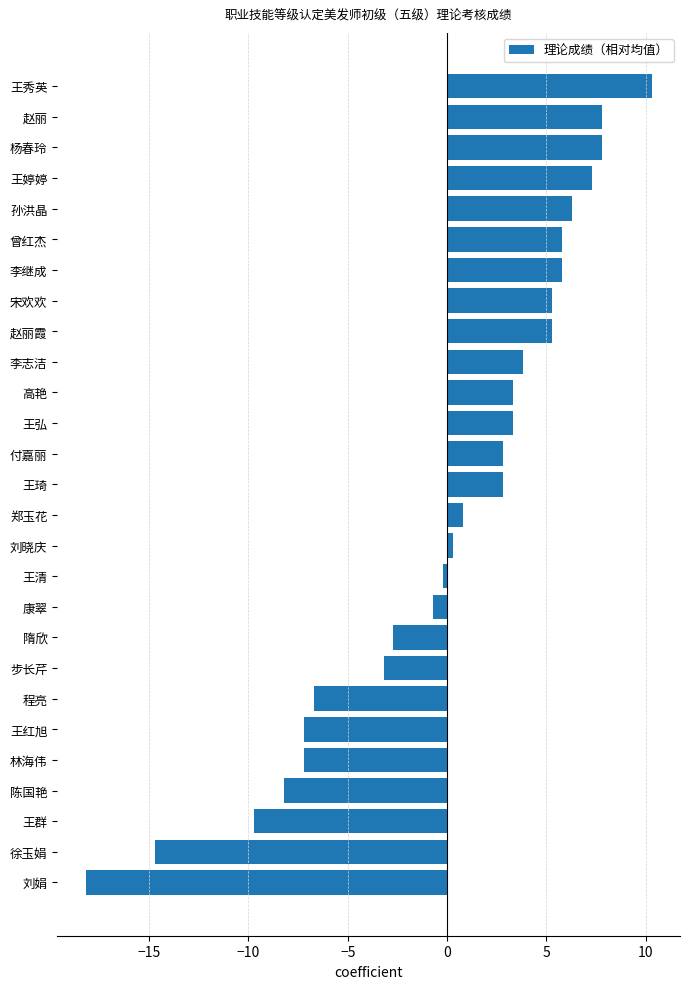

How many values are above zero?

16